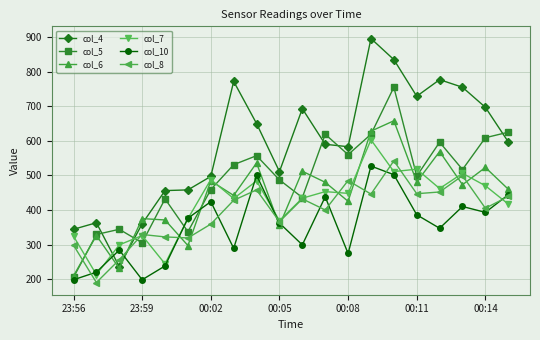

Which series has the largest total across all categories?

col_4